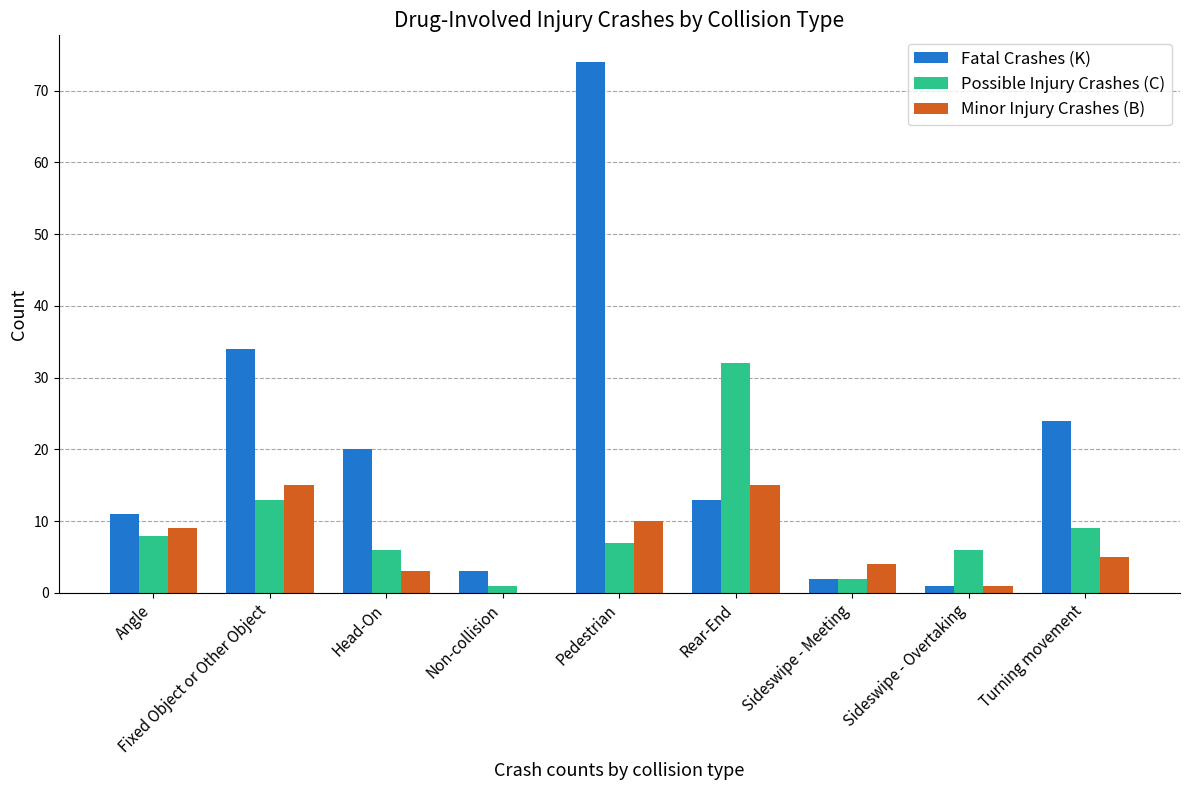

Which category has the highest value in the Possible Injury Crashes (C) series?

Rear-End